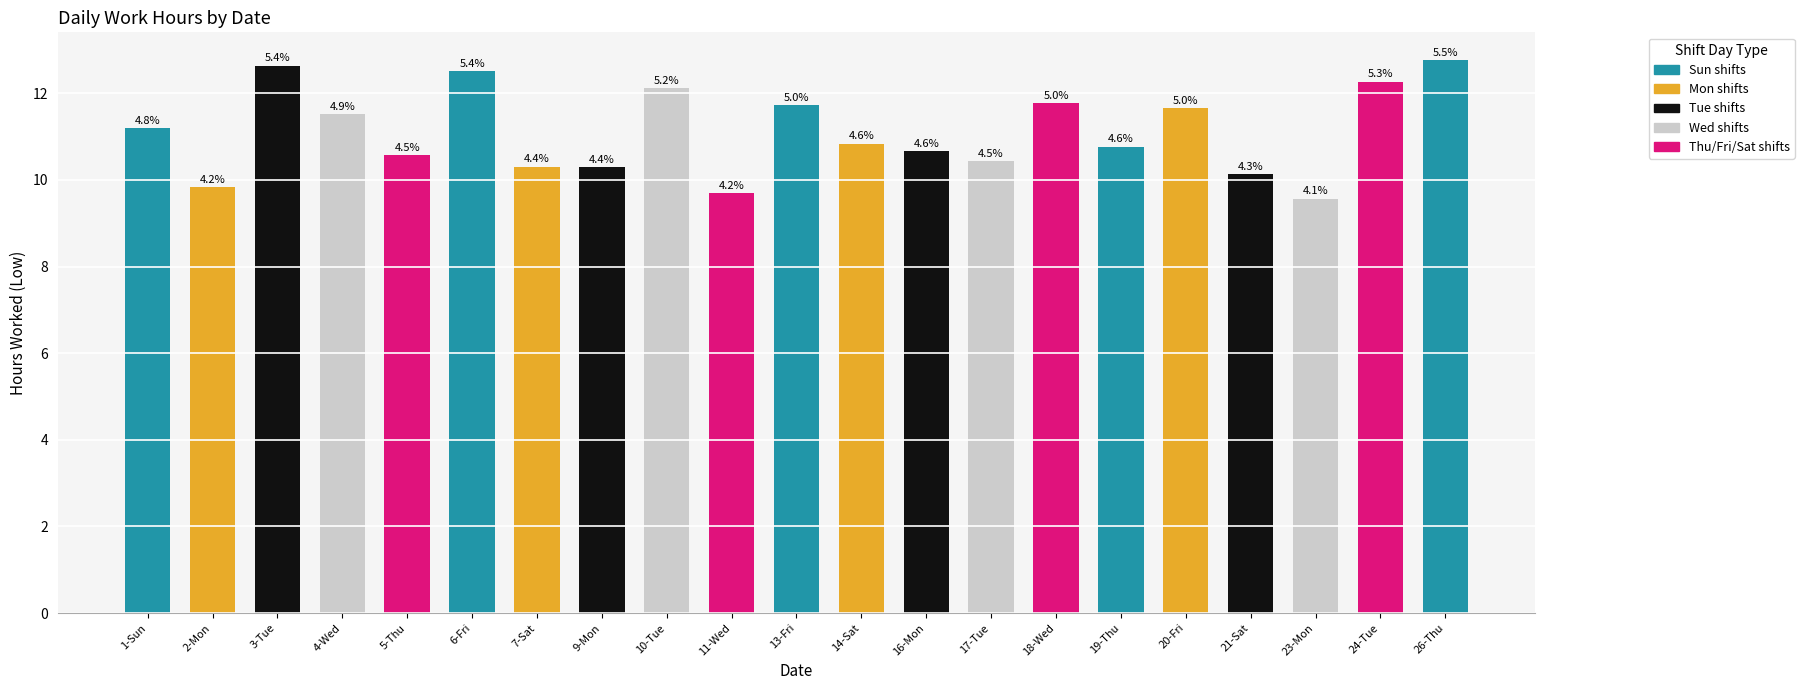

List the labels in order of value, largest first.

26-Thu, 3-Tue, 6-Fri, 24-Tue, 10-Tue, 18-Wed, 13-Fri, 20-Fri, 4-Wed, 1-Sun, 14-Sat, 19-Thu, 16-Mon, 5-Thu, 17-Tue, 7-Sat, 9-Mon, 21-Sat, 2-Mon, 11-Wed, 23-Mon